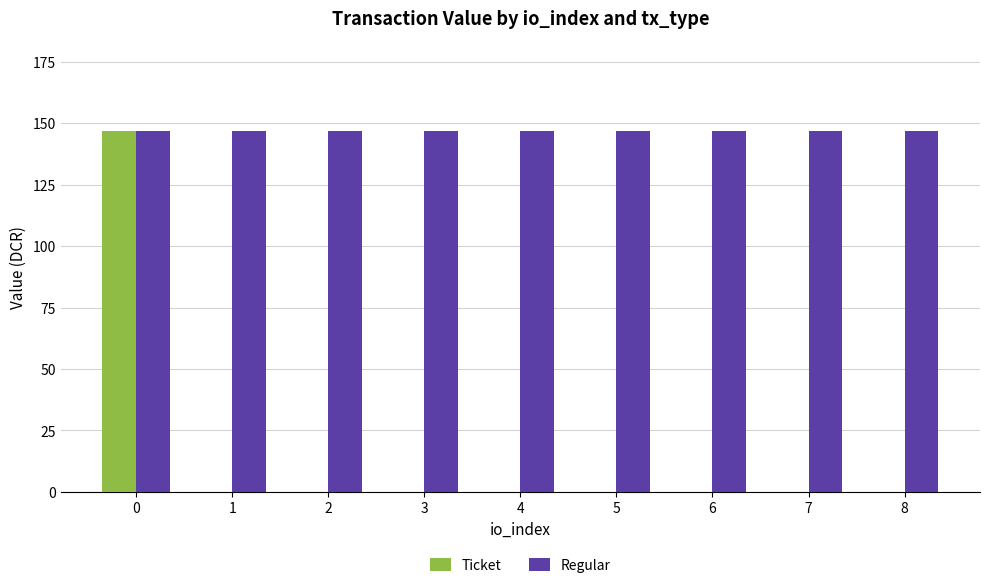

Reading left to right, list all the values displayed in this chart.

Ticket: 146.8	0.0	0.0	0.0	0.0	0.0	0.0	0.0	0.0
Regular: 146.8	146.8	146.8	146.8	146.8	146.8	146.8	146.8	146.8